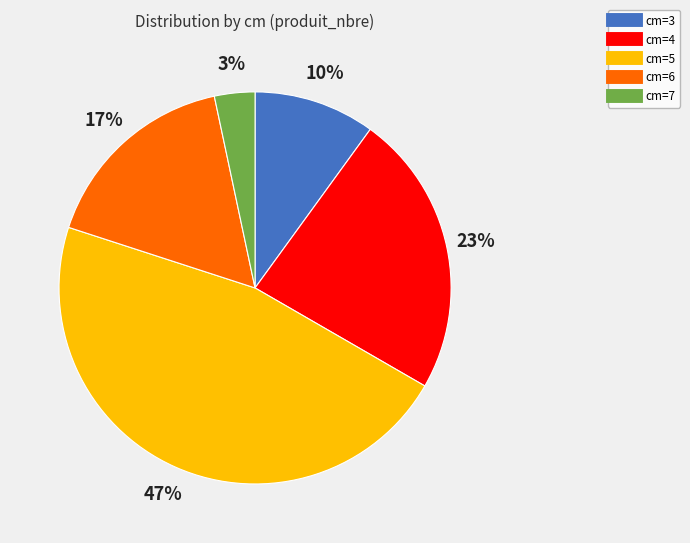

Does cm=6 account for over 50% of the chart?

No